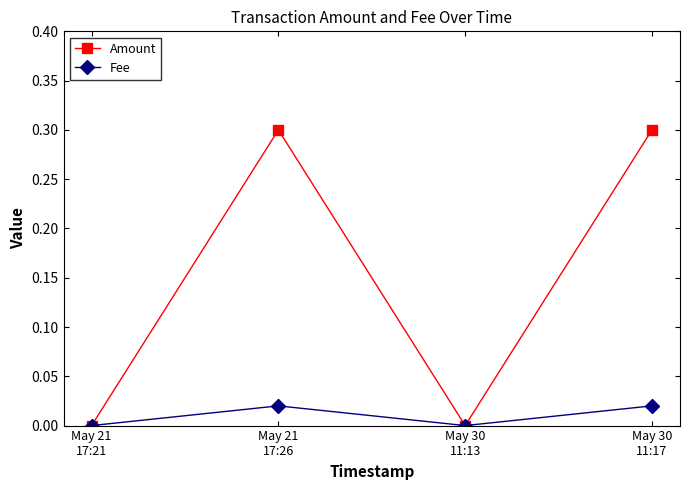

What position from the left is May 21
17:21?

1